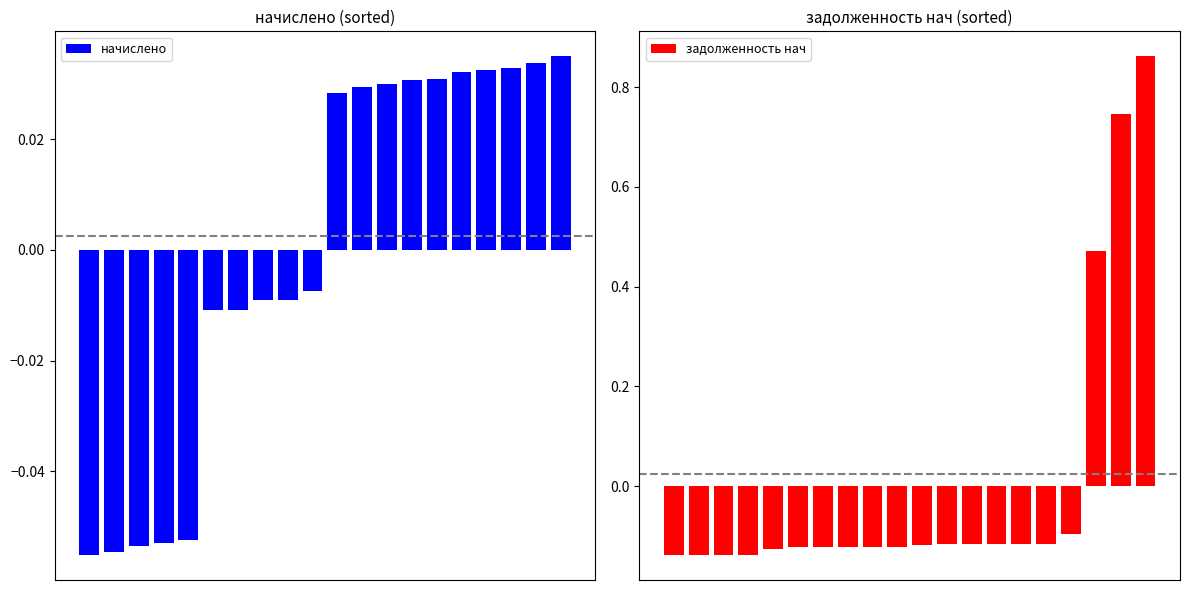

The value of начислено at 12 is 0.0. True or false?

True